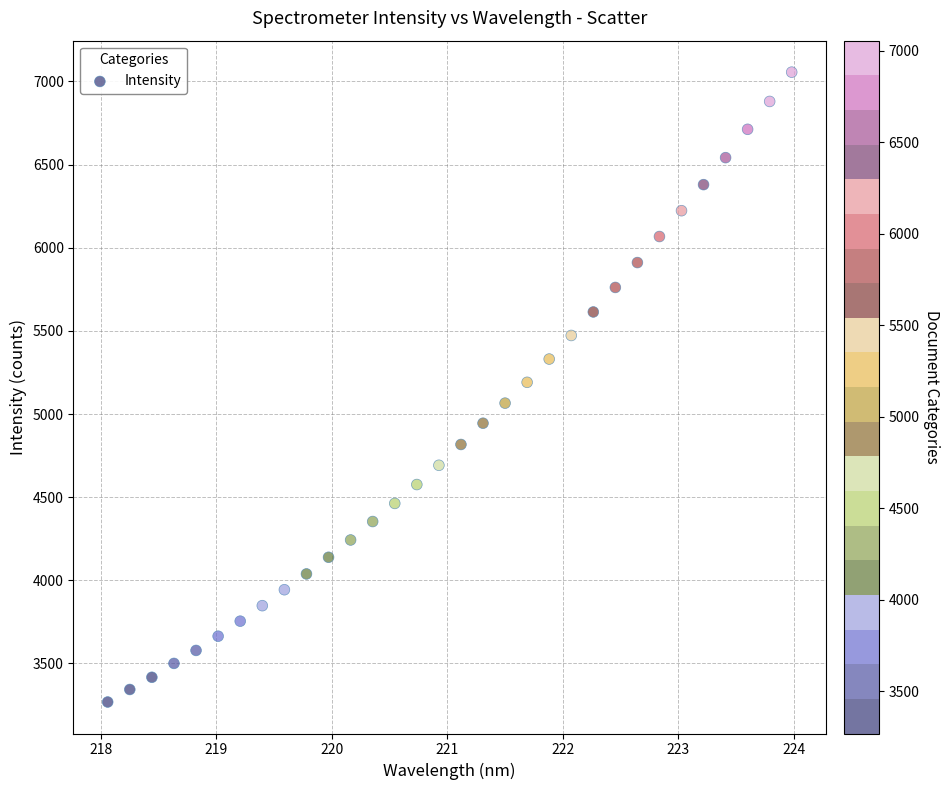

What is the range of Y values (max minus min)?

3788.5